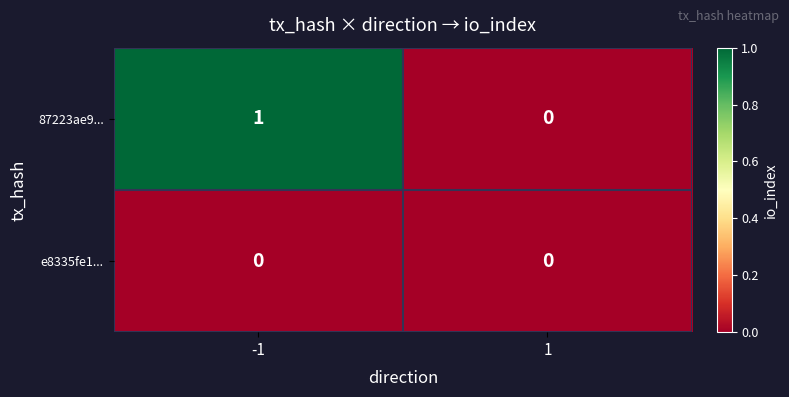

Is the value of e8335fe1... at -1 greater than the value of 87223ae9... at -1?

No